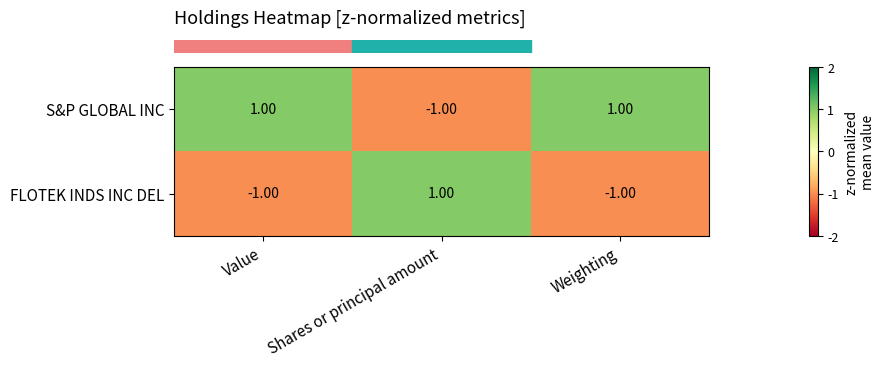

At which label does S&P GLOBAL INC reach its minimum?

Shares or principal amount